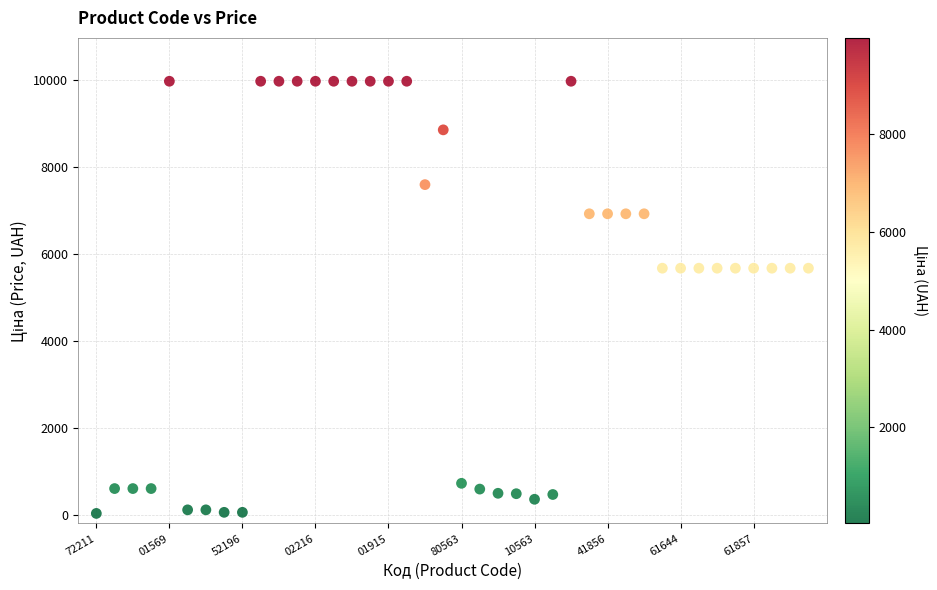

What is the range of Y values (max minus min)?

9942.9